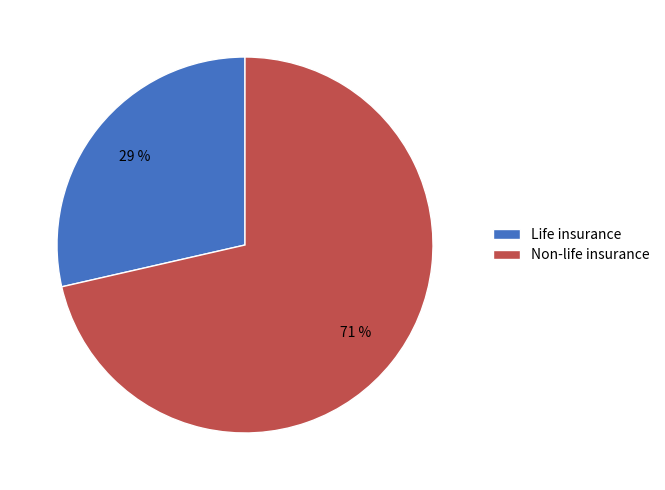

True or false: Non-life insurance accounts for 71% of the total.

True